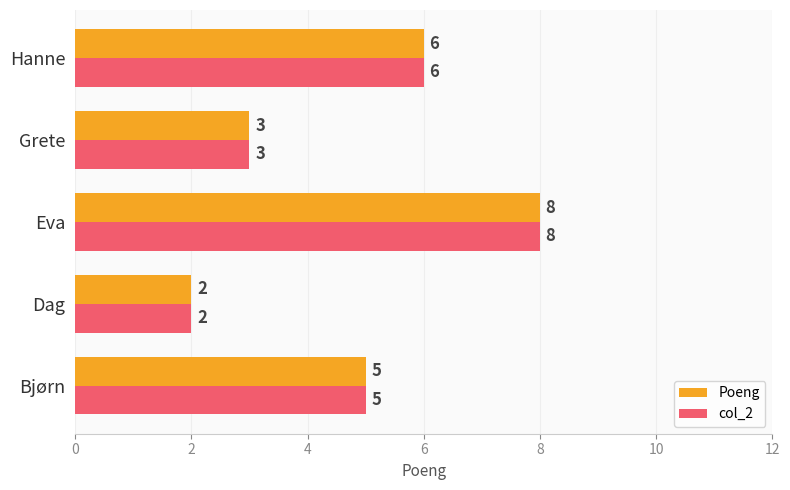

Rank the categories by col_2 value from lowest to highest.

Dag, Grete, Bjørn, Hanne, Eva